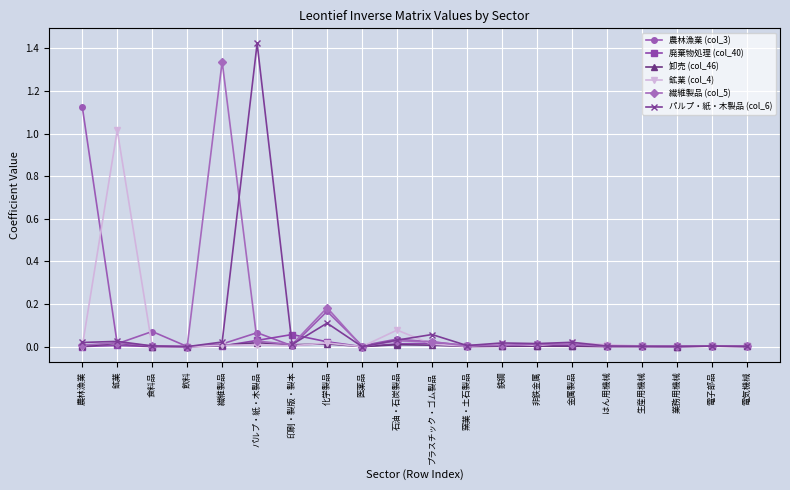

List the series in order of their peak value, lowest first.

卸売 (col_46), 廃棄物処理 (col_40), 鉱業 (col_4), 農林漁業 (col_3), 繊維製品 (col_5), パルプ・紙・木製品 (col_6)